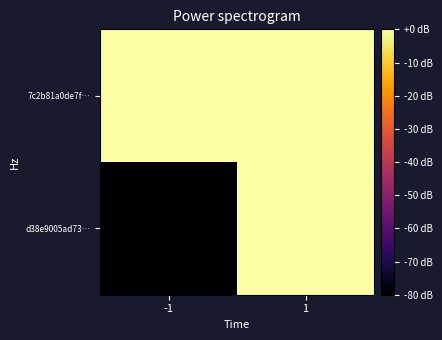

At 1, list the series in order from largest to smallest.

7c2b81a0de7f…, d38e9005ad73…